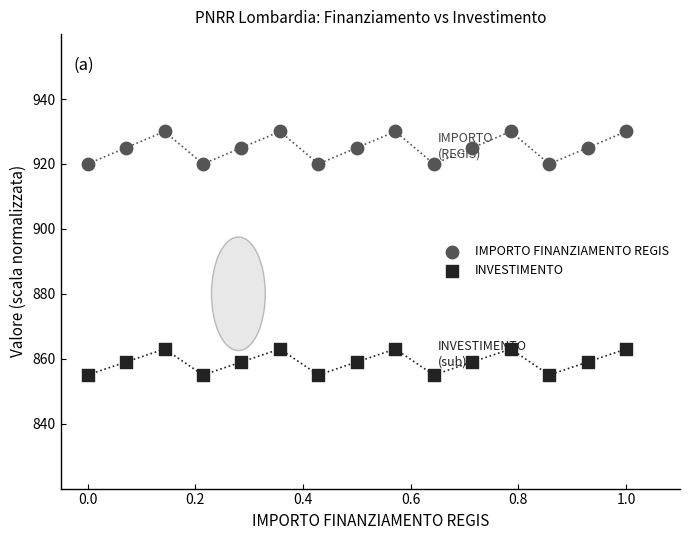

Across all data points, what is the range of Y values (max minus min)?

75